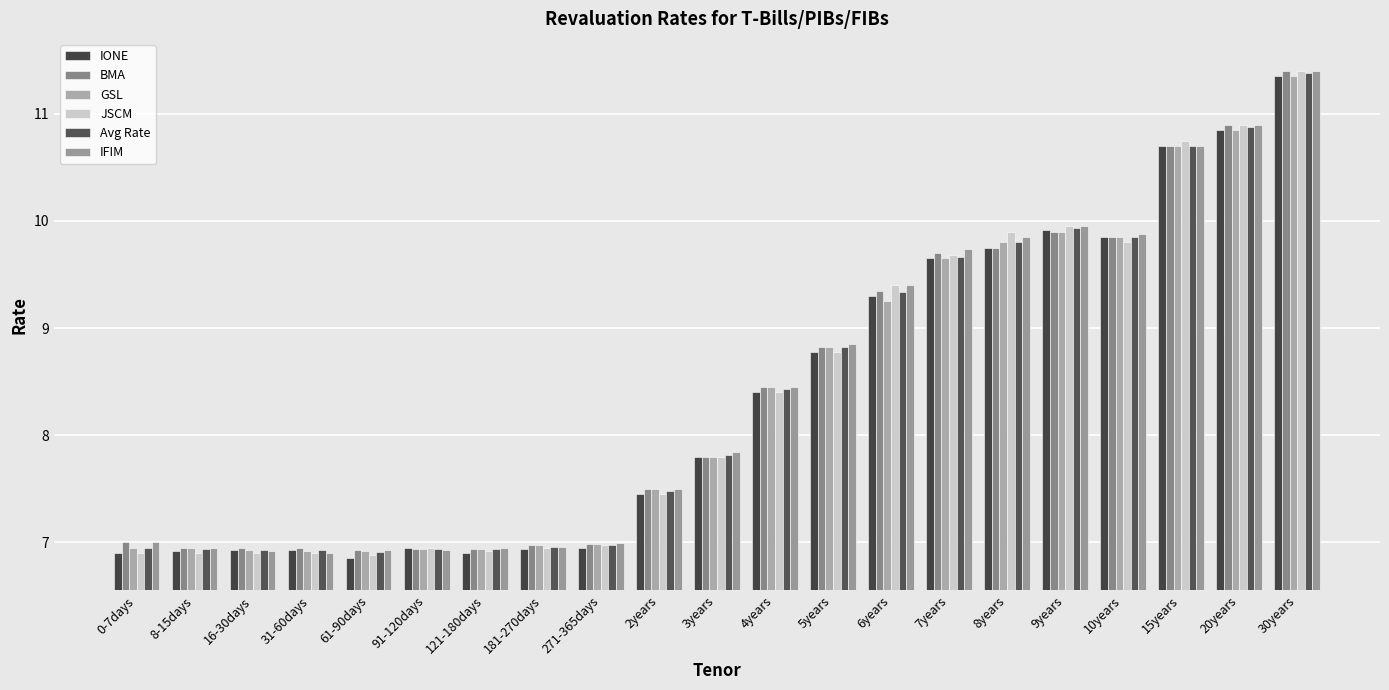

Is the value of GSL at 8-15days greater than the value of IONE at 15years?

No